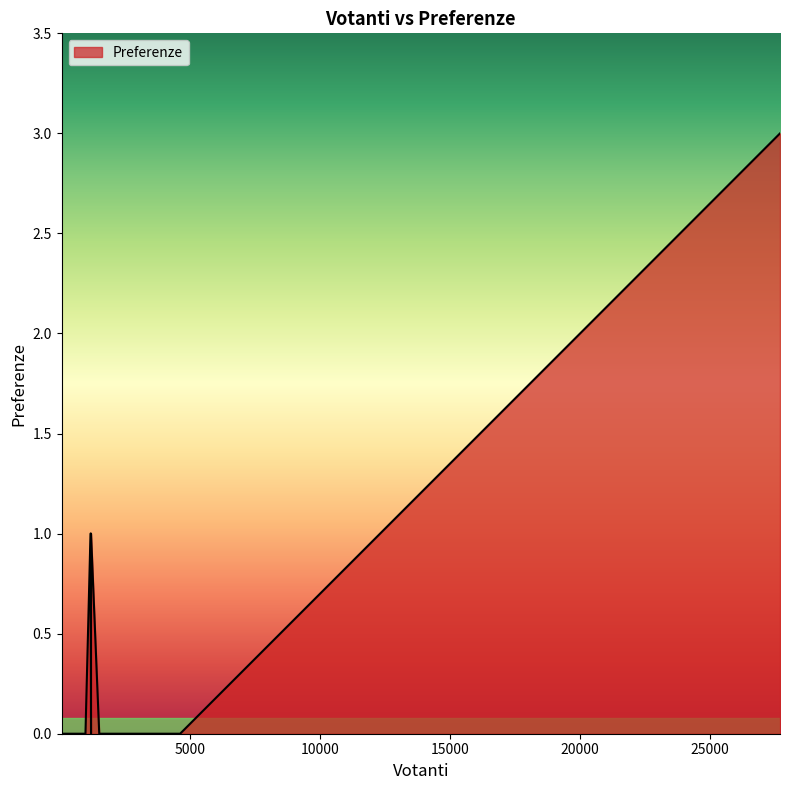

Which has a higher value, 353 or 3620?

353